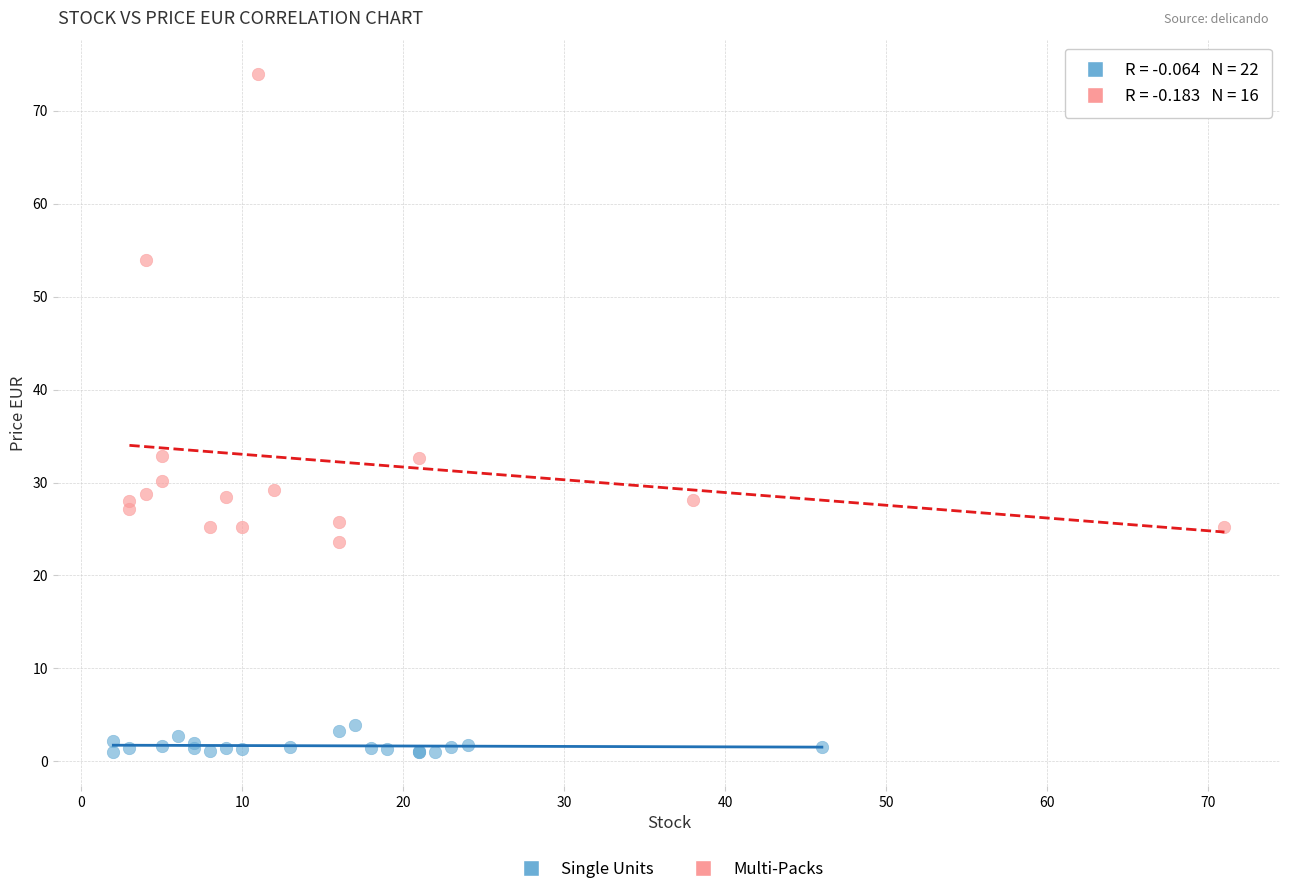

What are all the series names shown in the legend?

Single Units, Multi-Packs